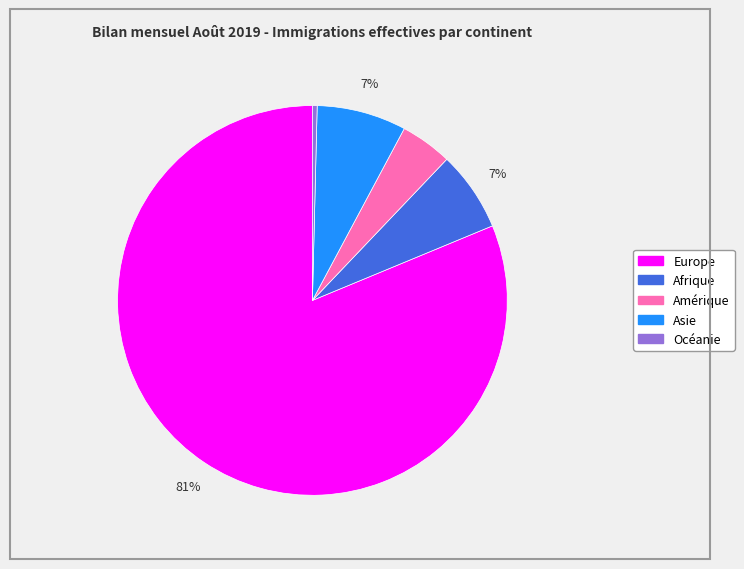

To the nearest percent, what percentage of the pie is Amérique?

4%